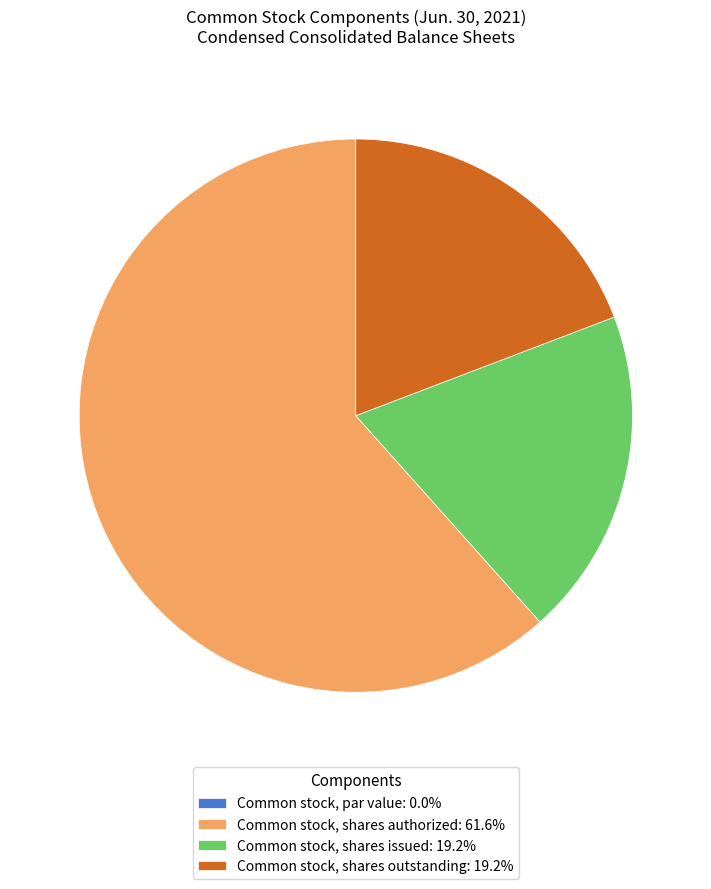

True or false: Common stock, shares authorized accounts for 77% of the total.

False